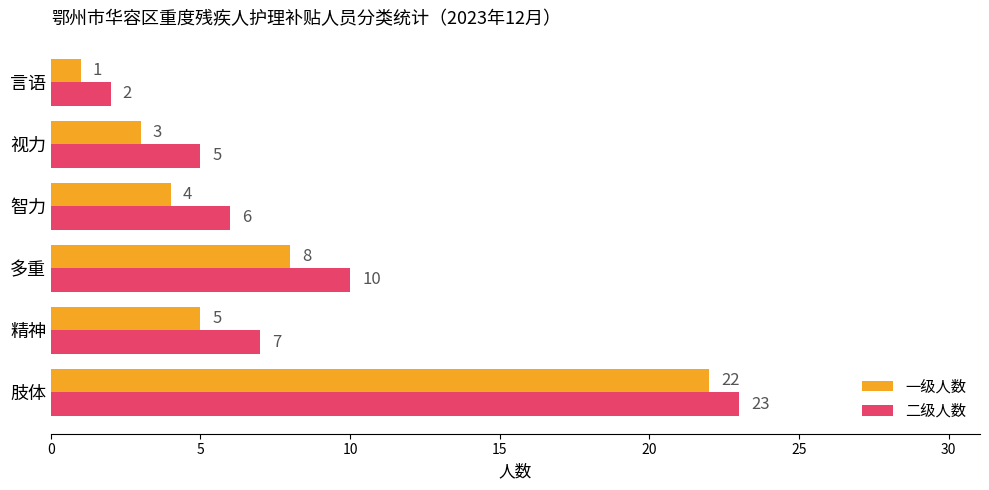

List the labels in order of 一级人数 value, largest first.

肢体, 多重, 精神, 智力, 视力, 言语